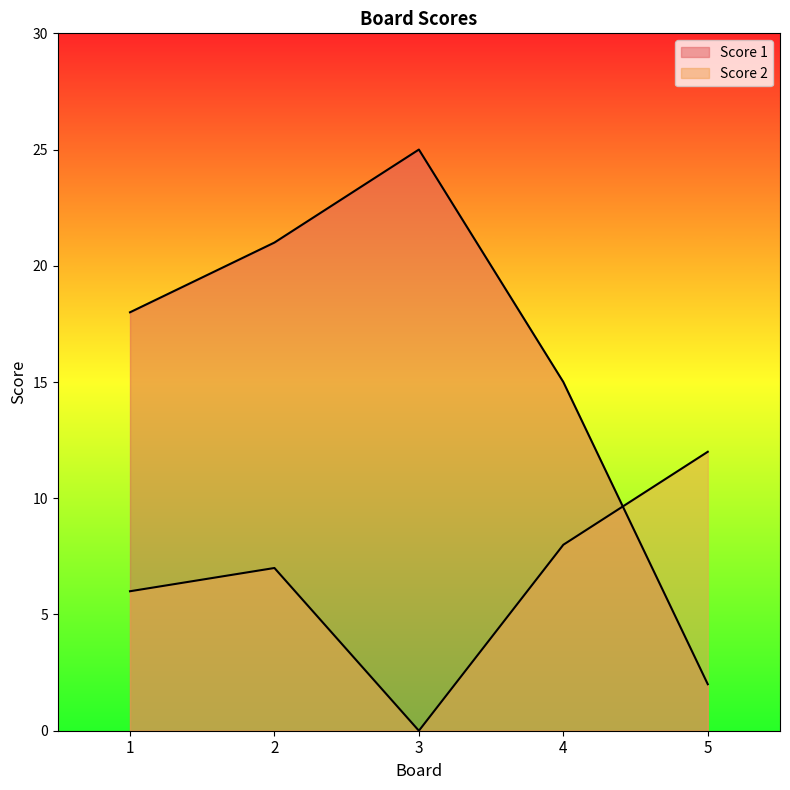

How many lines are shown in the chart?

2